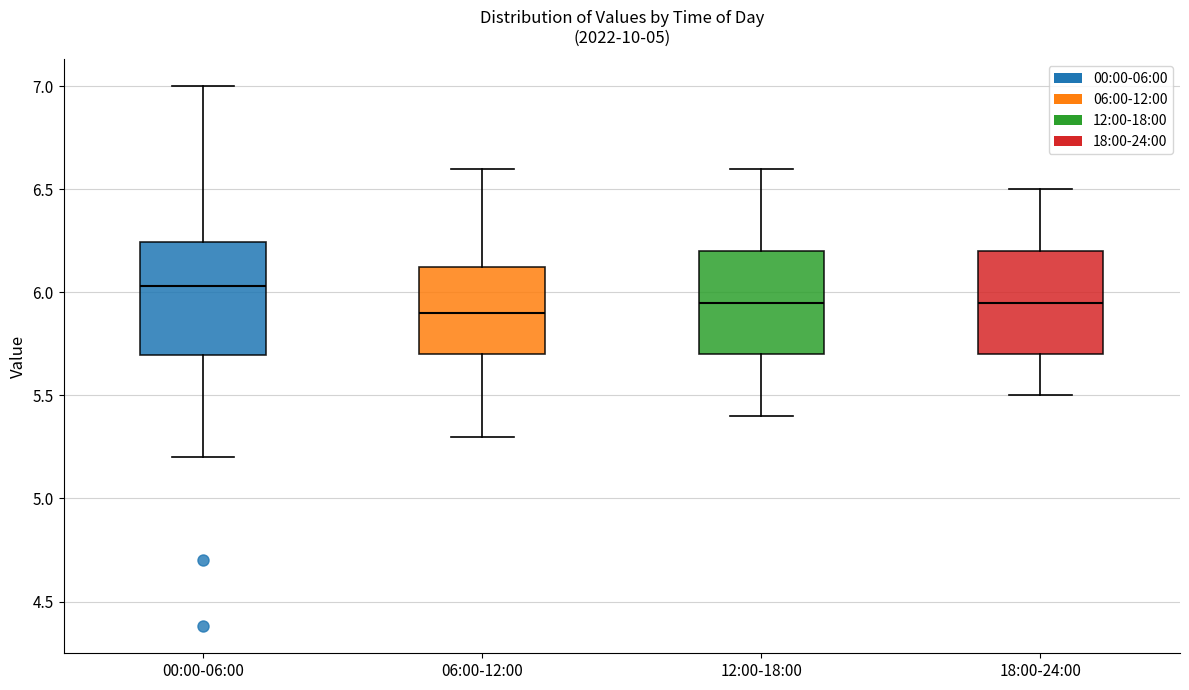

Which box has the highest median line?

00:00-06:00